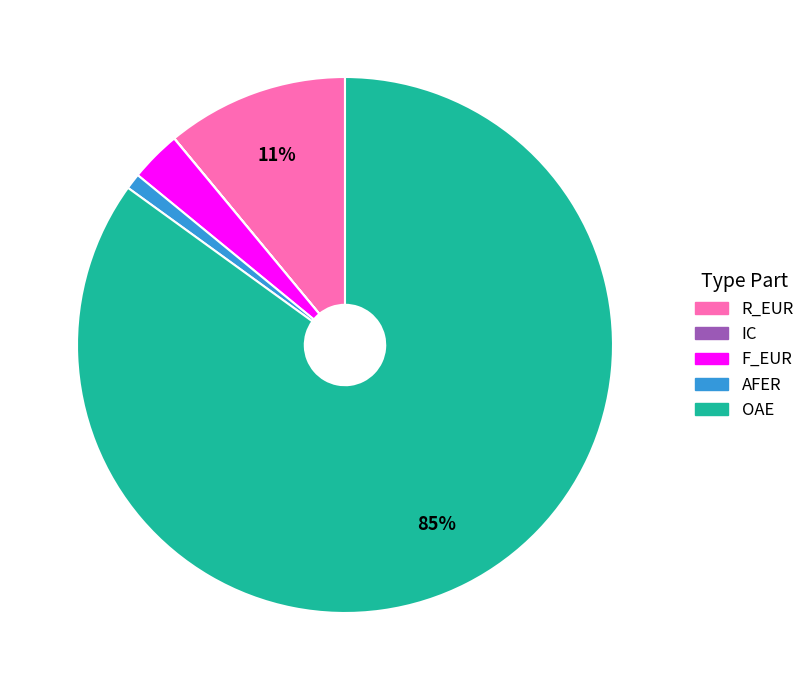

To the nearest percent, what is the difference between the largest and smallest slice percentages?

85%